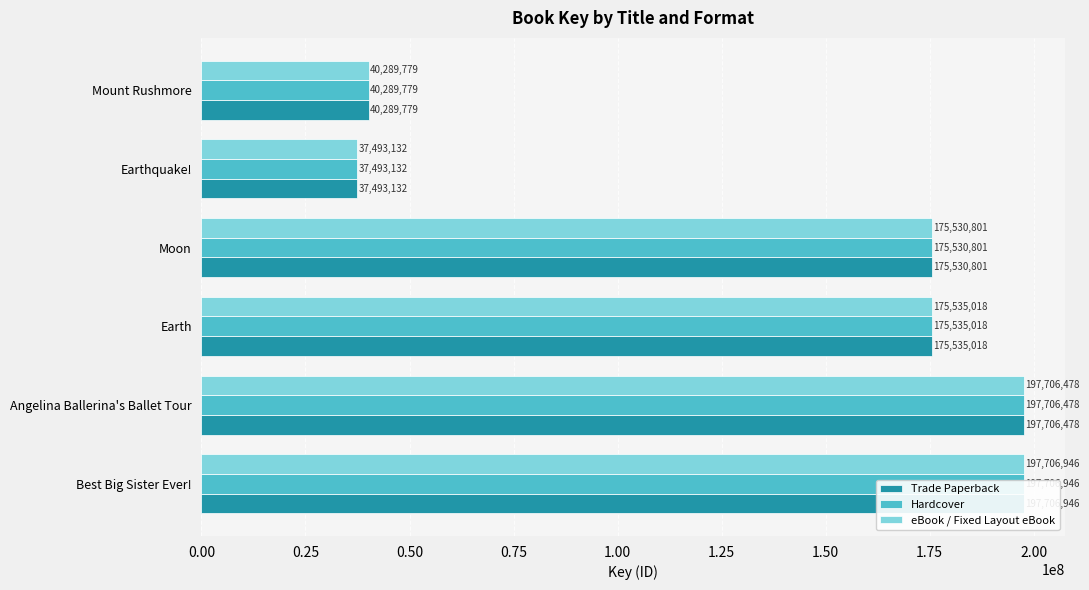

What are all the series names shown in the legend?

Trade Paperback, Hardcover, eBook / Fixed Layout eBook